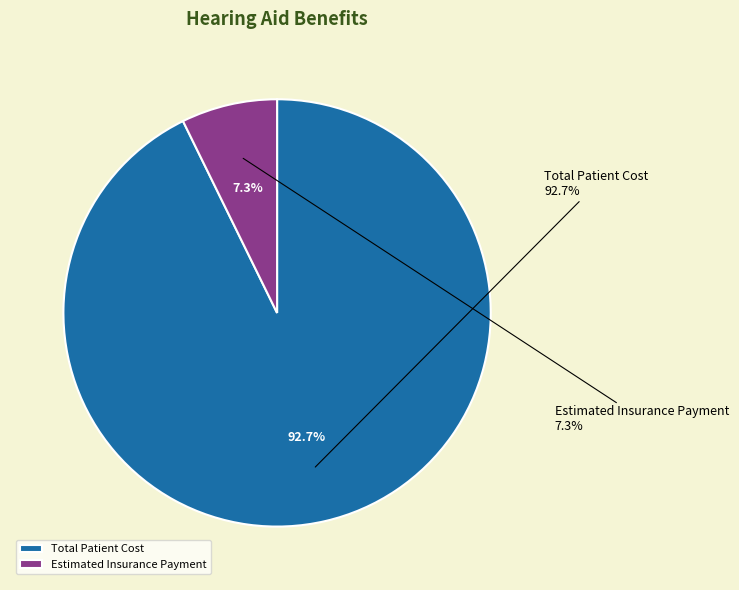

Count the number of slices in the pie.

2